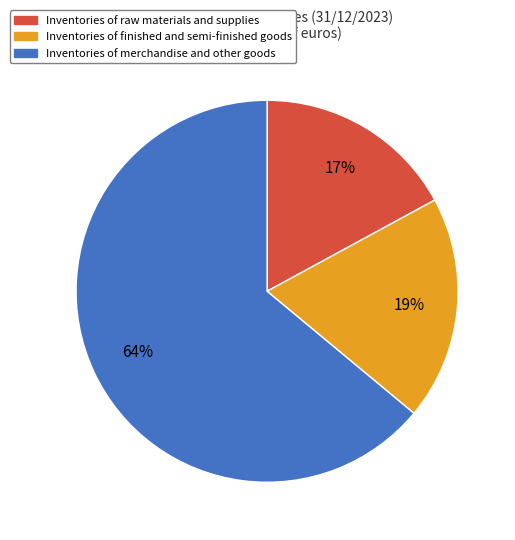

Approximately how many times larger is the value at Inventories of raw materials and supplies compared to Inventories of finished and semi-finished goods?

0.9